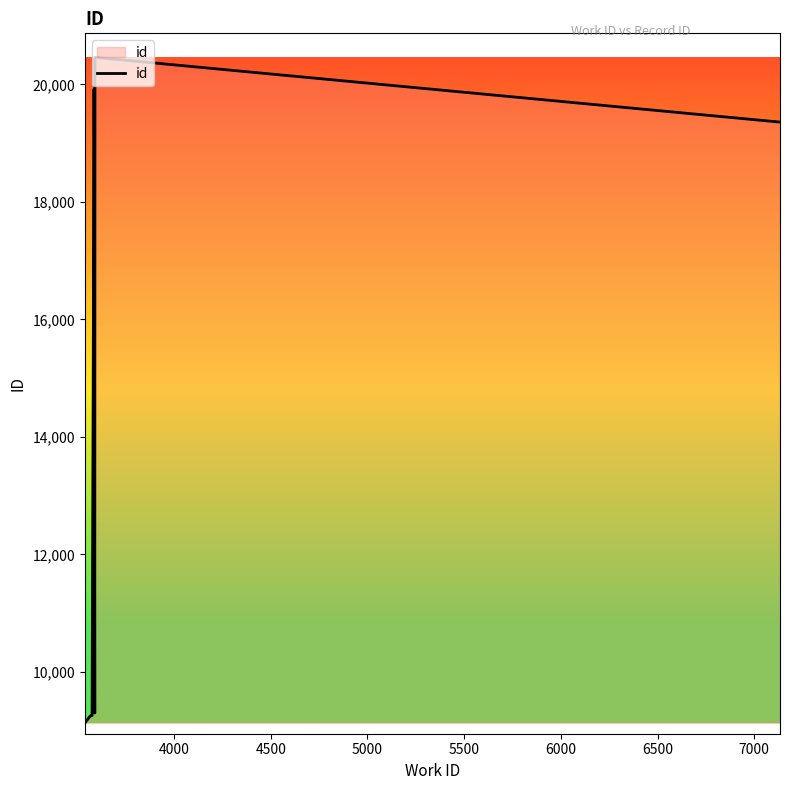

Count the number of data series in this chart.

1